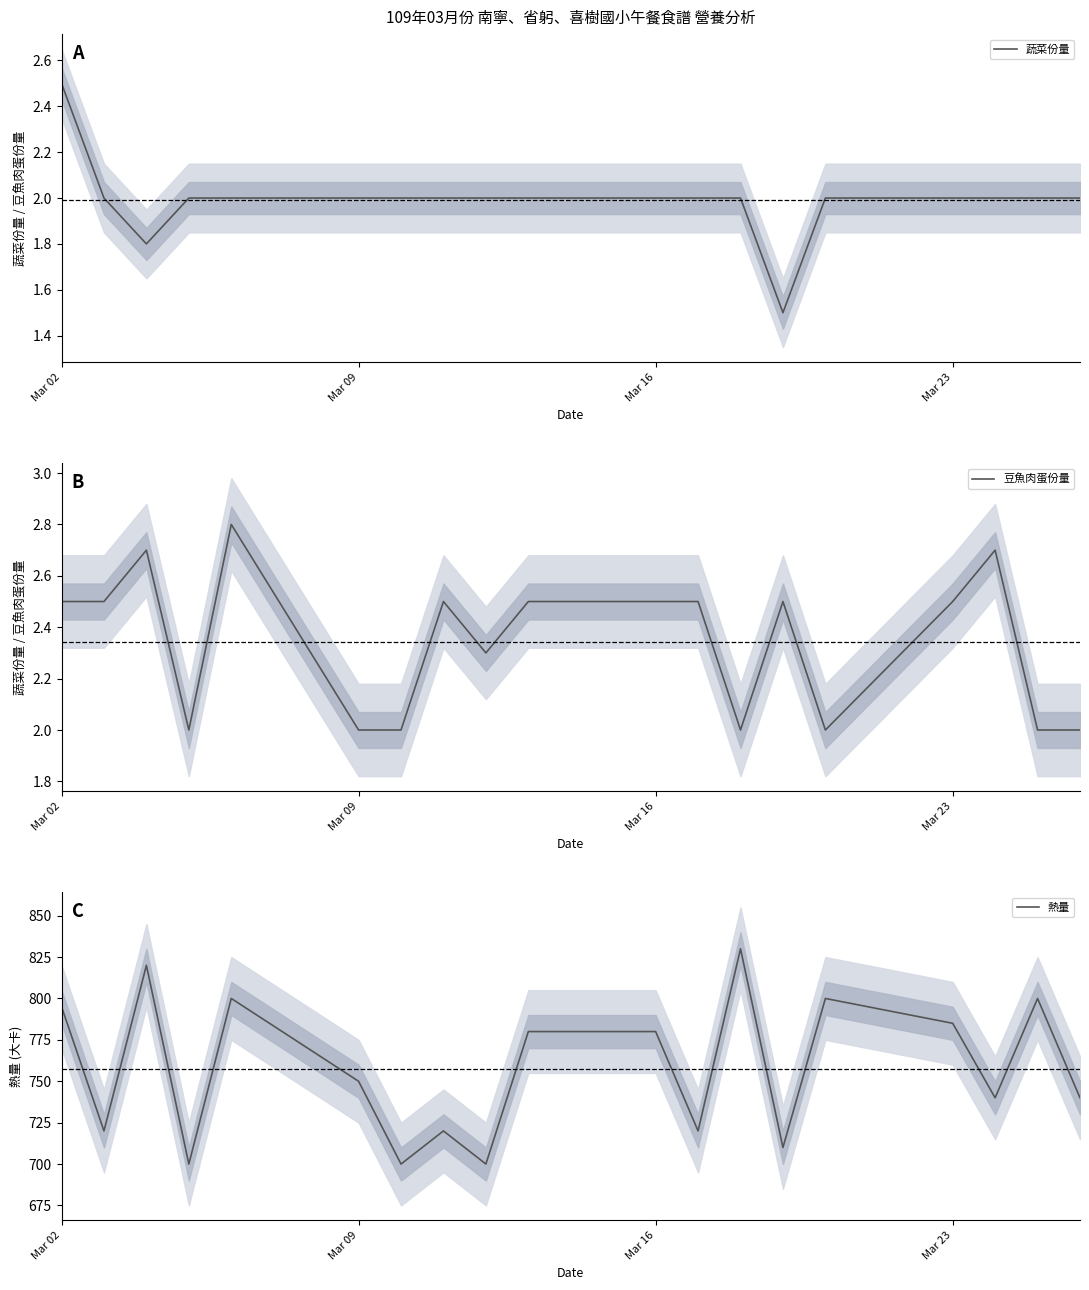

What is the difference between the highest and lowest values at Mar 02?

792.5